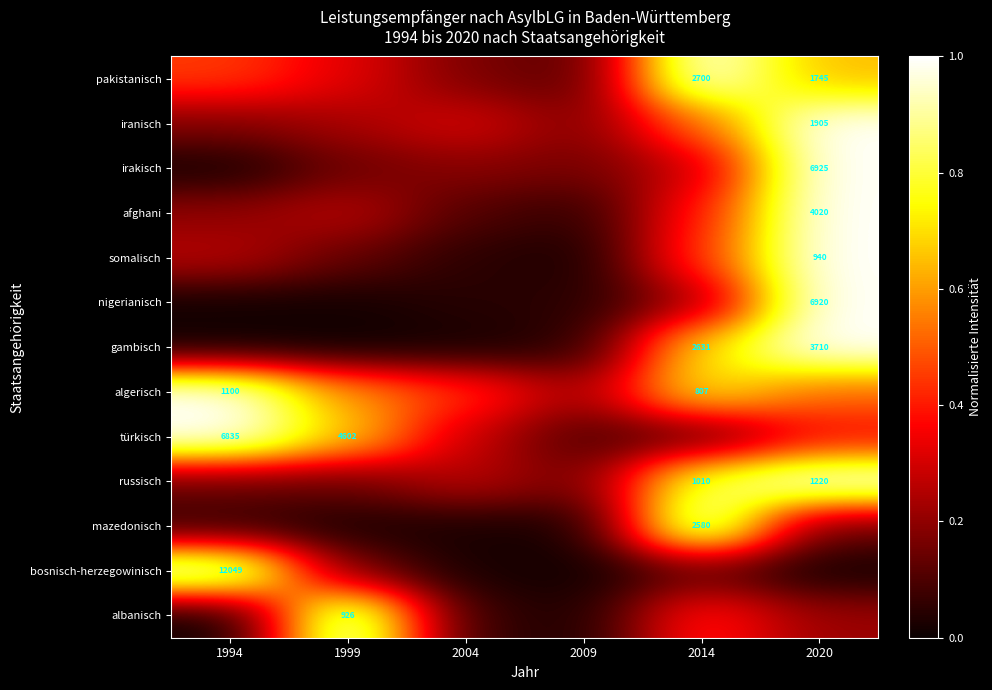

Which category has the lowest value across all series?

1994